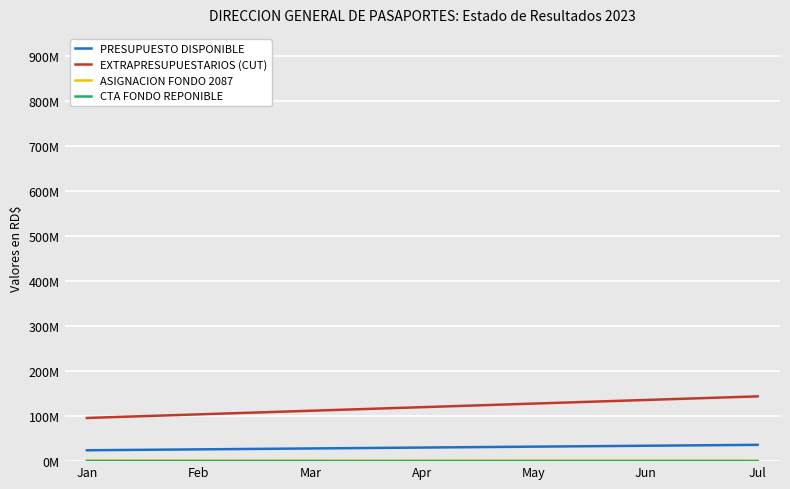

What is the total value across all series at Jul?

181159876.9